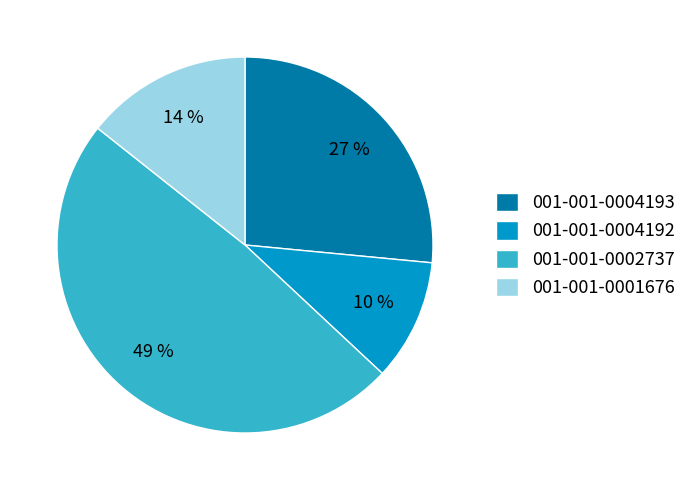

To the nearest percent, what is the average slice percentage?

25%